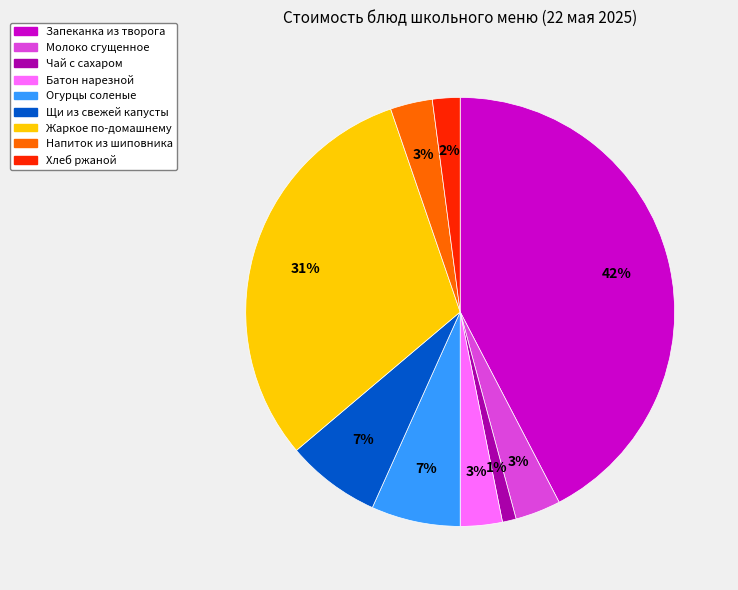

Which slice is the smallest?

Чай с сахаром